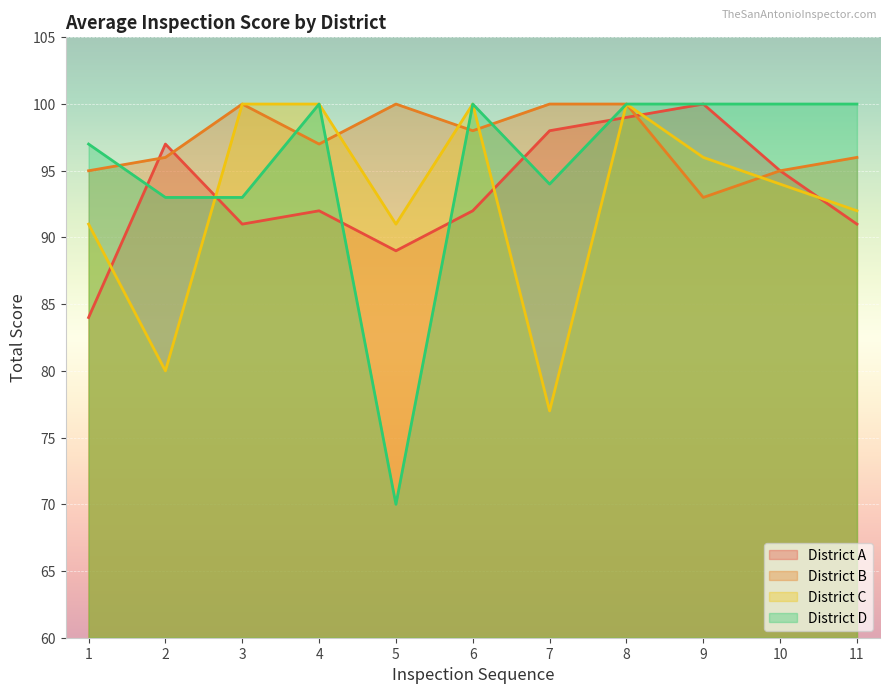

Which series changed the most between 6 and 8?

District A